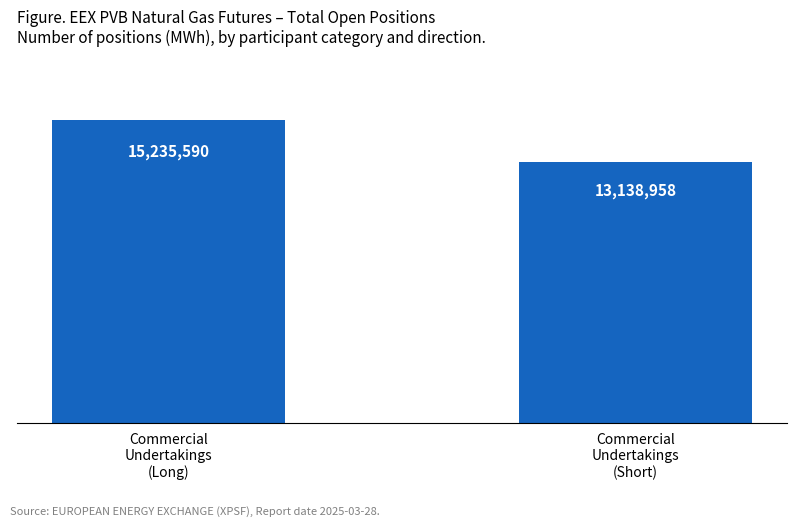

Are the bars horizontal?

No